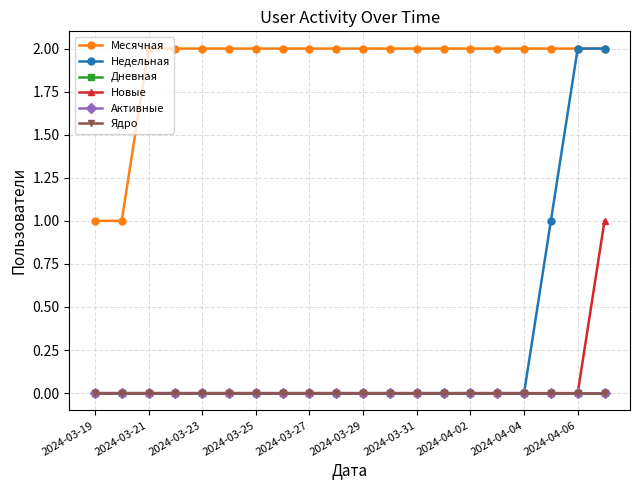

What is the sum of all Недельная values?

5